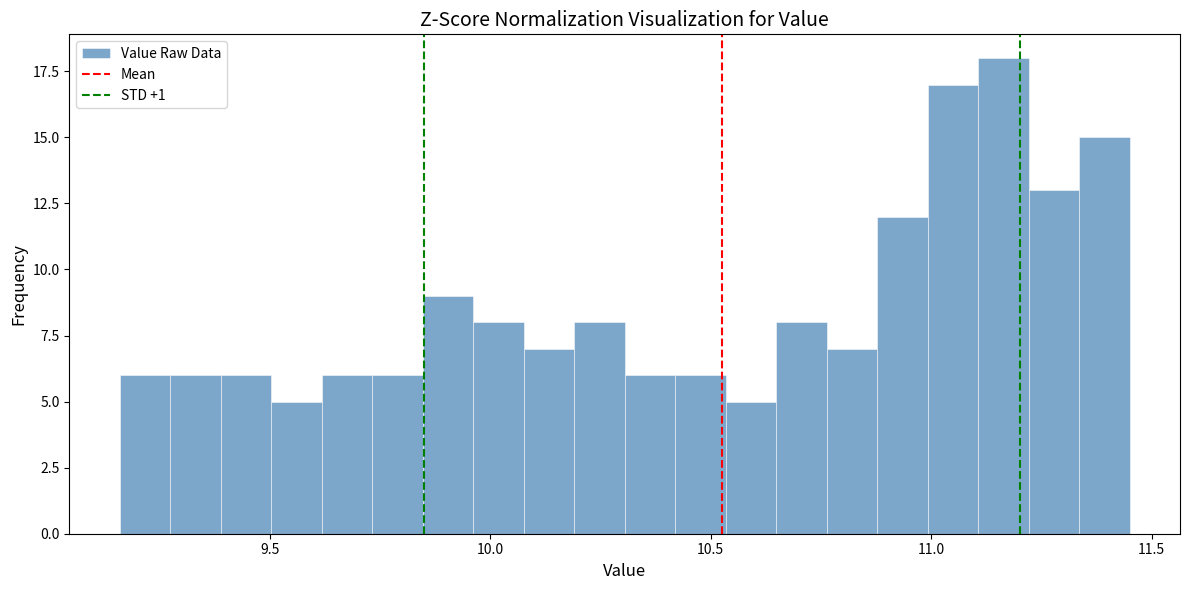

Around what value on the x-axis is the tallest bar? Give the approximate position of its centre, as read against the axis.

11.15